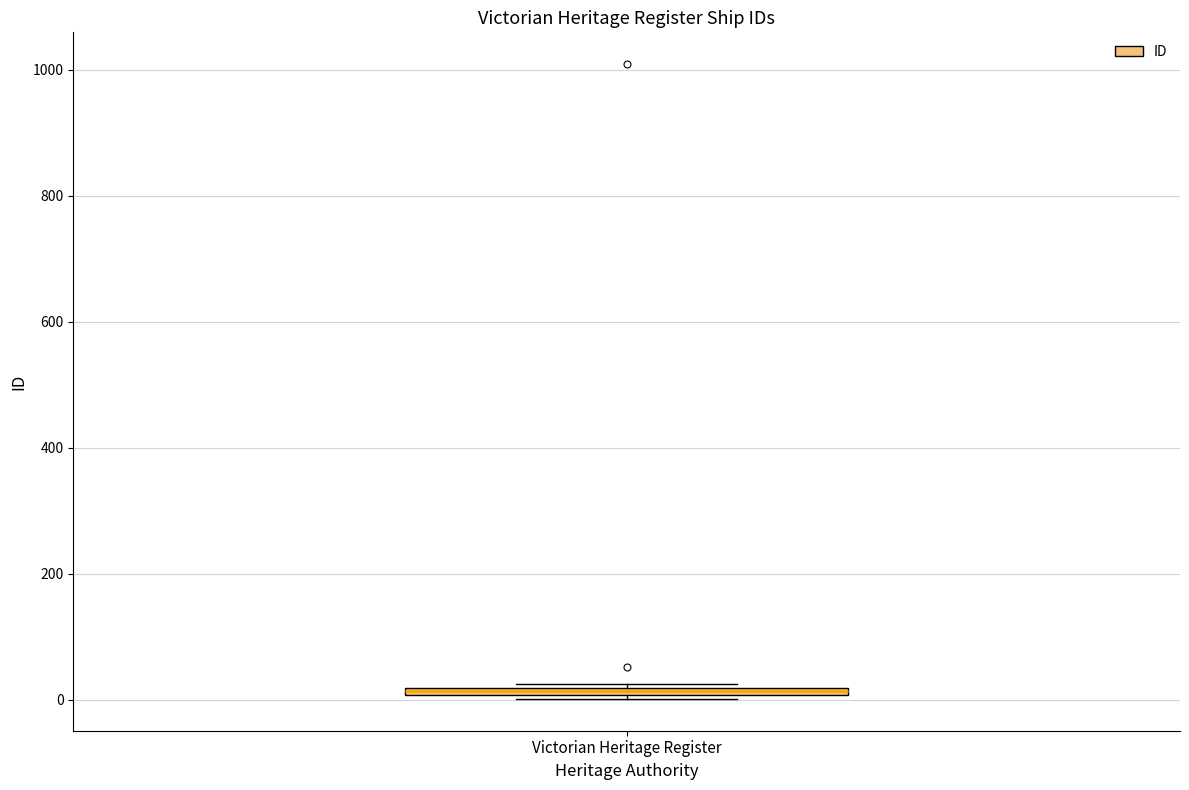

Where is the upper edge of the box for Victorian Heritage Register on the y-axis? The values are not printed on the chart, so give them approximately, as read against the axis.

20